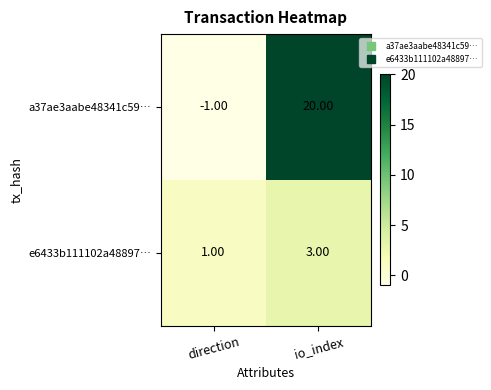

What is the sum of all e6433b111102a48897… values?

4